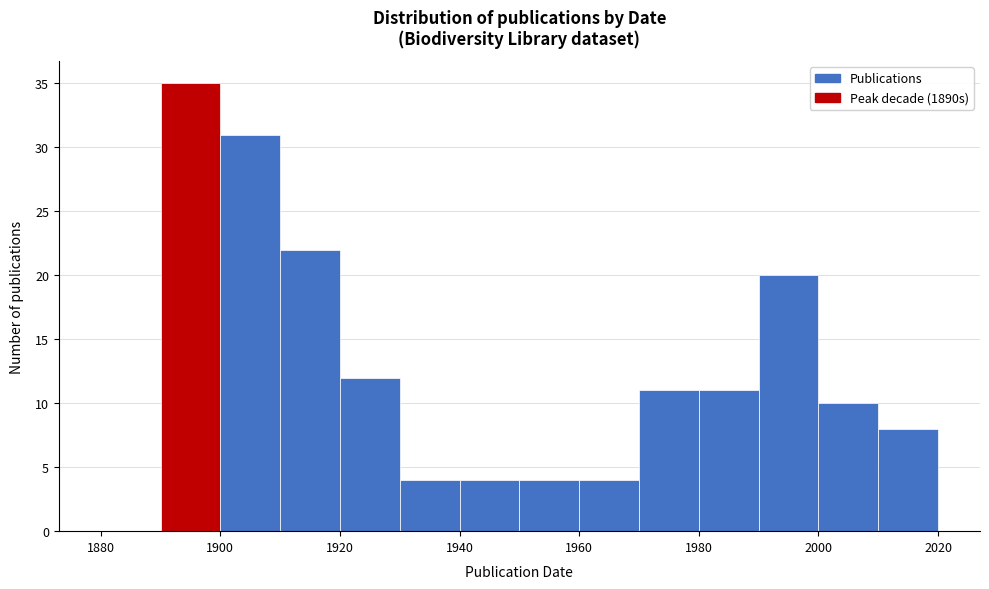

How tall is the bar that spans 1990 to 2000 on the x-axis? The values are not printed on the chart, so give them approximately, as read against the axis.

20